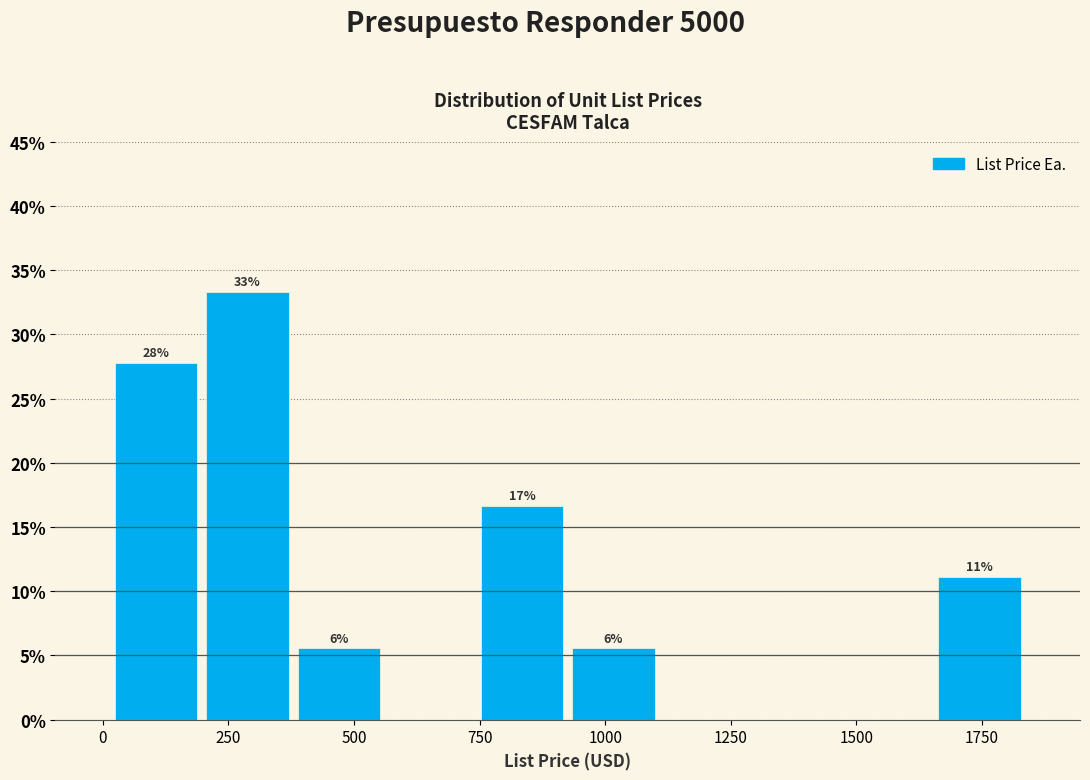

Around what value on the x-axis is the tallest bar? Give the approximate position of its centre, as read against the axis.

300